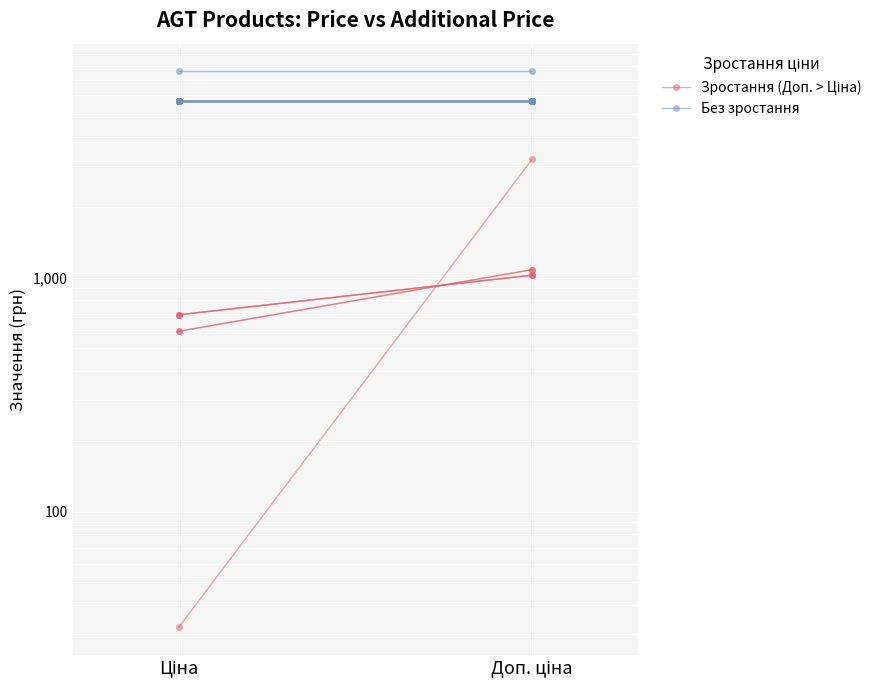

Is the value of Зростання (Доп. > Ціна) at Доп. ціна greater than the value of Без зростання at Доп. ціна?

No